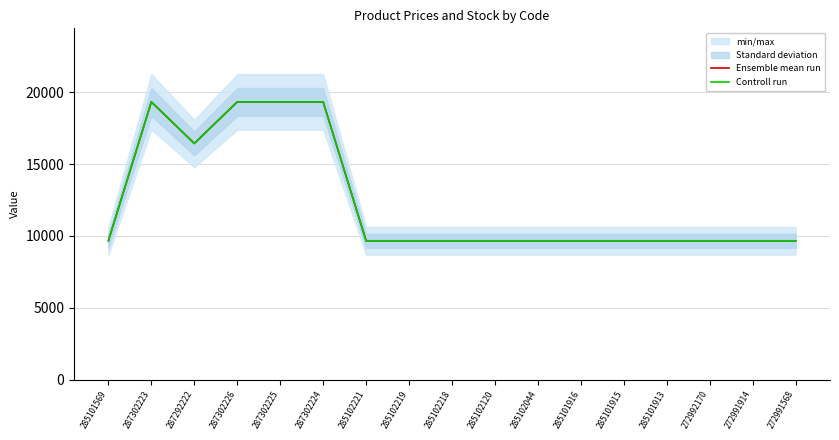

Where is Ensemble mean run nearest to the value 14503?

287292222